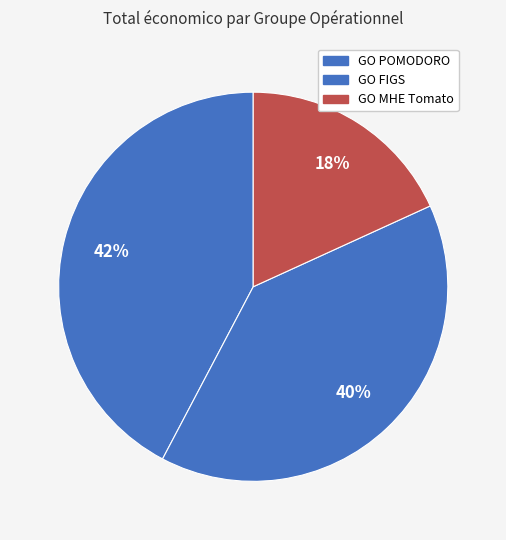

What is the largest slice in the pie chart?

GO POMODORO